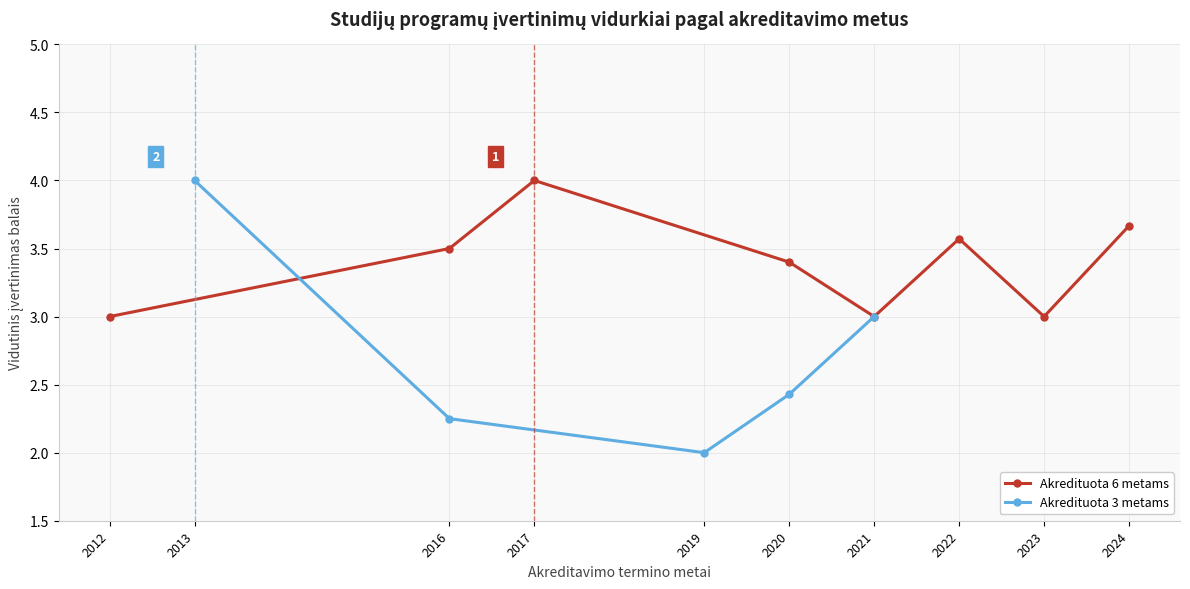

What is the value of the Akredituota 6 metams point at the 4th from the left?

3.4